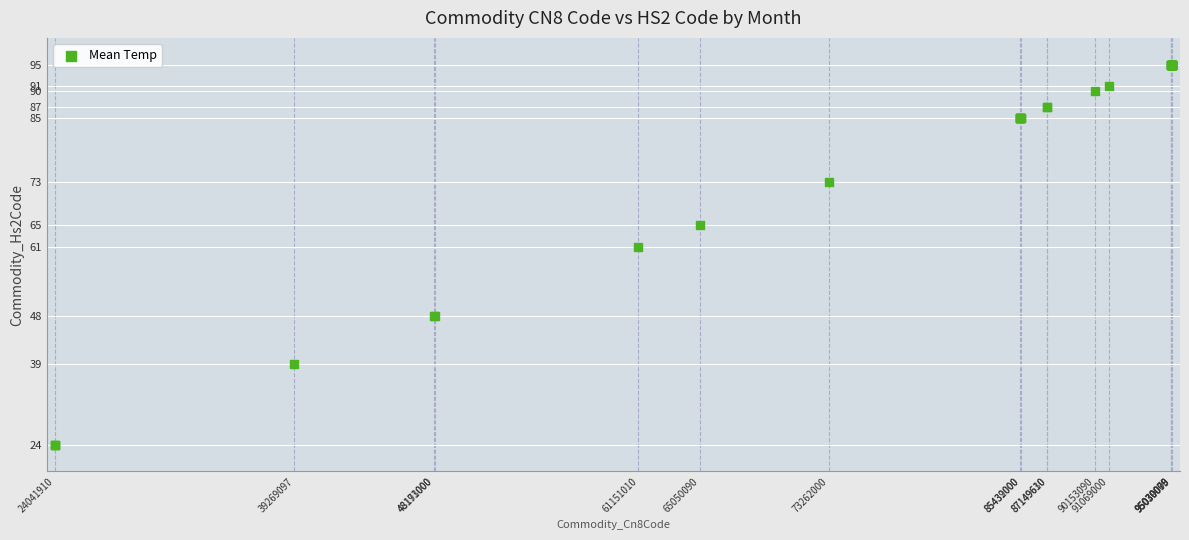

What Y value in the scatter plot is closest to 59?

61